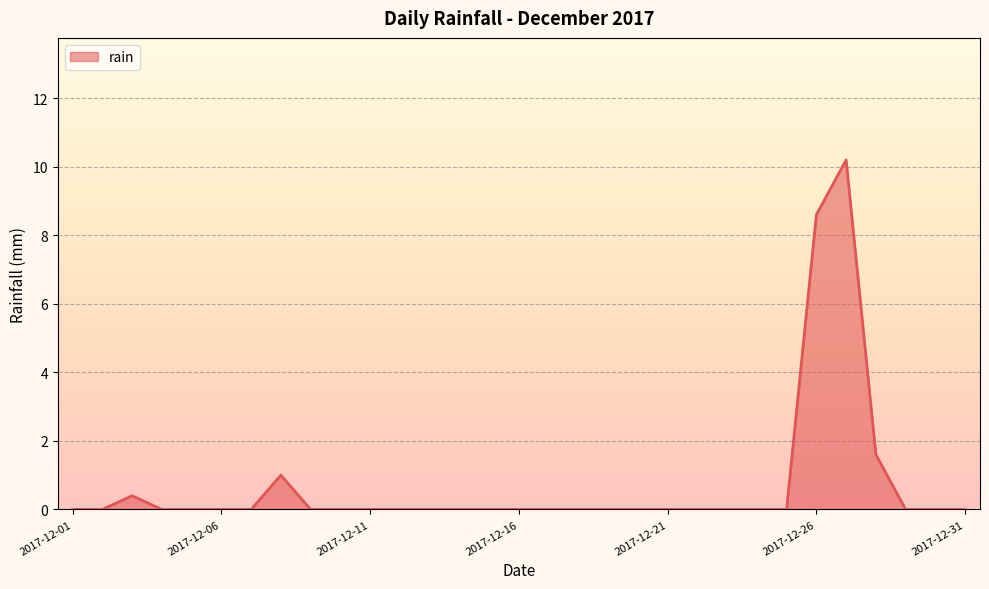

Rank the categories by value from highest to lowest.

2017-12-27, 2017-12-26, 2017-12-28, 2017-12-08, 2017-12-03, 2017-12-01, 2017-12-02, 2017-12-04, 2017-12-05, 2017-12-06, 2017-12-07, 2017-12-09, 2017-12-10, 2017-12-11, 2017-12-12, 2017-12-13, 2017-12-14, 2017-12-15, 2017-12-16, 2017-12-17, 2017-12-18, 2017-12-19, 2017-12-20, 2017-12-21, 2017-12-22, 2017-12-23, 2017-12-24, 2017-12-25, 2017-12-29, 2017-12-30, 2017-12-31